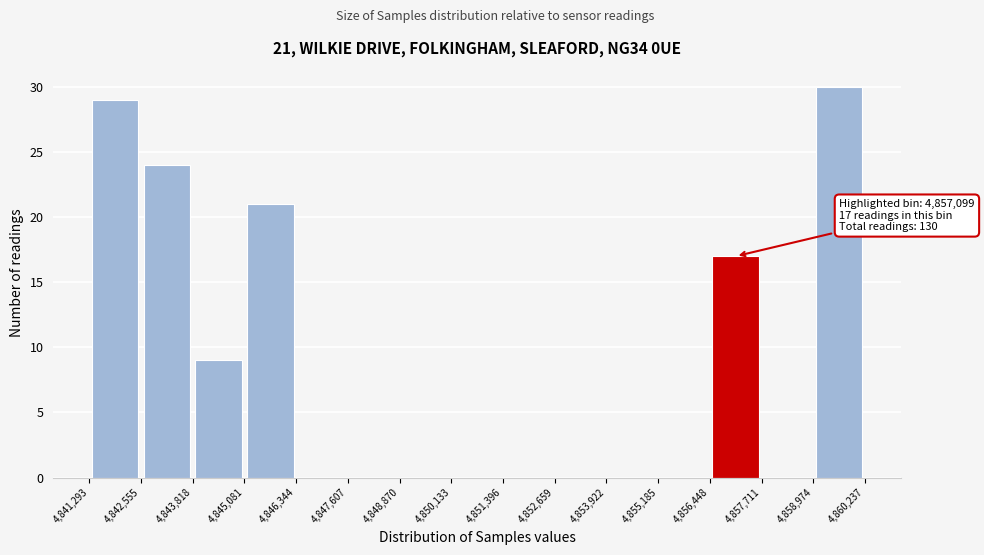

Which range on the x-axis has the tallest bar?

4,858,974 to 4,860,237